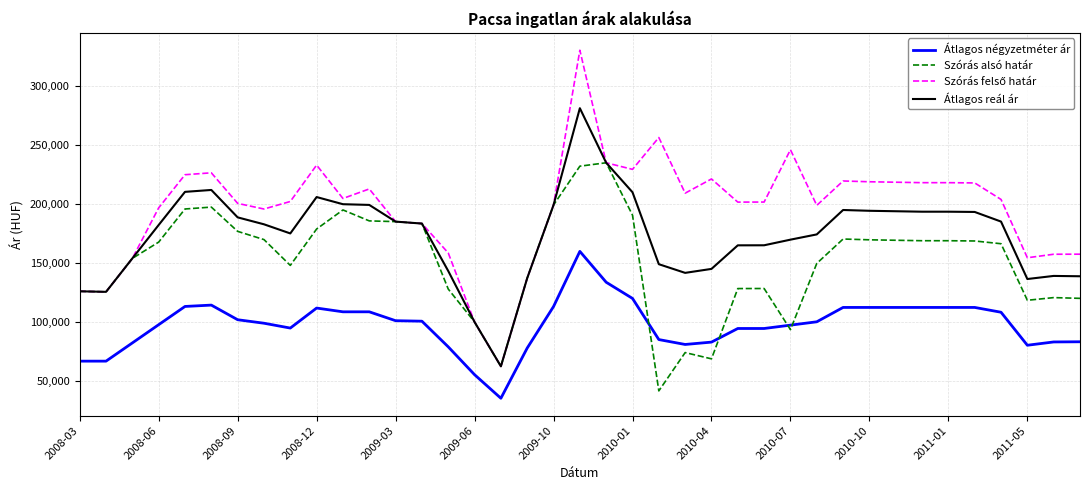

True or false: Átlagos reál ár and Átlagos négyzetméter ár cross at least once.

False